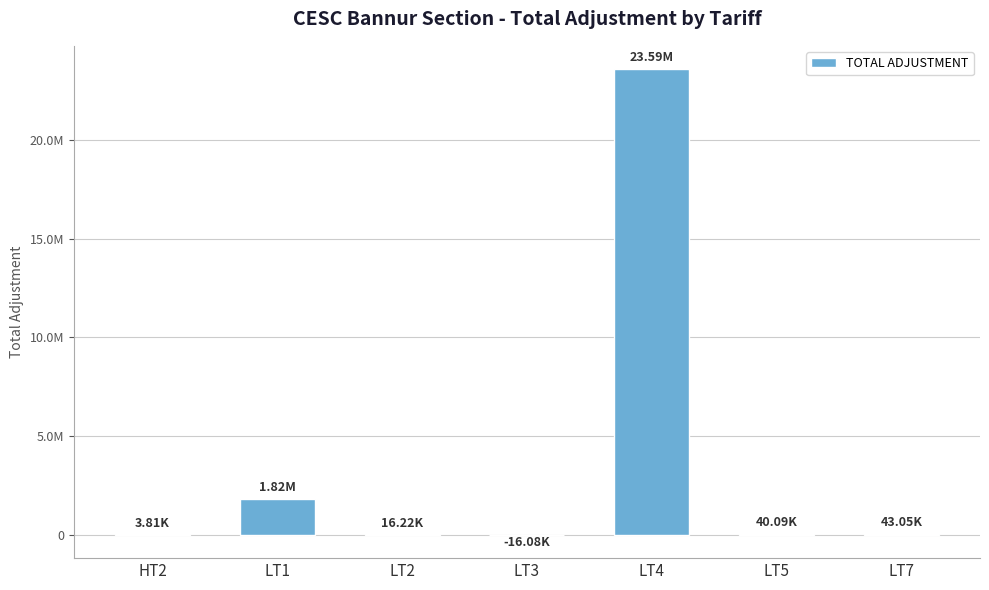

What is the sum of all values?

25501660.2